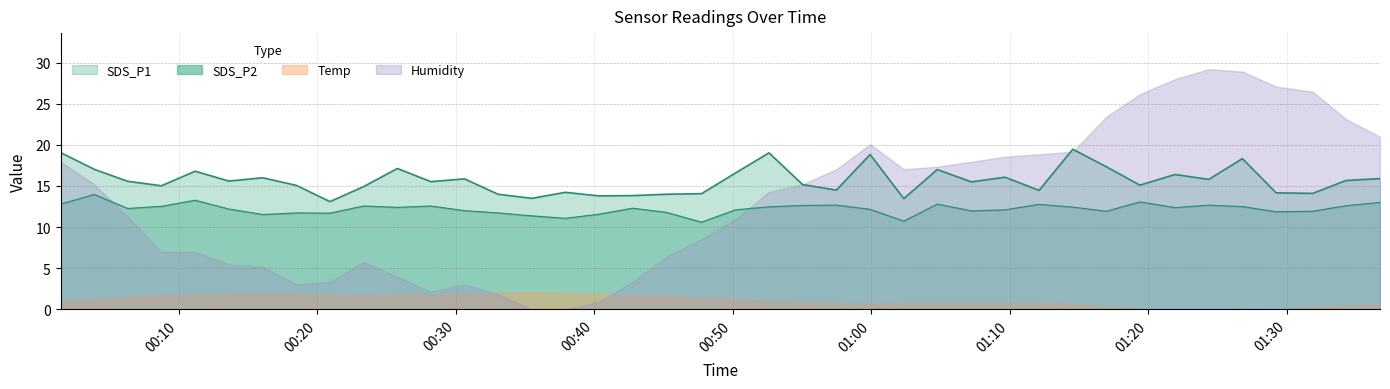

List the labels in order of SDS_P2 value, smallest first.

2021/10/19 00:47:46, 2021/10/19 01:02:22, 2021/10/19 00:37:56, 2021/10/19 00:35:30, 2021/10/19 00:16:05, 2021/10/19 00:40:21, 2021/10/19 00:20:56, 2021/10/19 00:18:31, 2021/10/19 00:33:04, 2021/10/19 00:45:12, 2021/10/19 01:29:15, 2021/10/19 01:17:00, 2021/10/19 01:31:53, 2021/10/19 01:07:15, 2021/10/19 00:30:39, 2021/10/19 00:50:12, 2021/10/19 01:09:40, 2021/10/19 00:59:56, 2021/10/19 00:13:38, 2021/10/19 00:06:20, 2021/10/19 00:42:47, 2021/10/19 01:21:57, 2021/10/19 00:25:48, 2021/10/19 01:14:34, 2021/10/19 00:52:38, 2021/10/19 01:26:49, 2021/10/19 00:08:46, 2021/10/19 00:23:22, 2021/10/19 00:28:13, 2021/10/19 01:34:18, 2021/10/19 00:55:04, 2021/10/19 00:57:30, 2021/10/19 01:24:23, 2021/10/19 01:12:08, 2021/10/19 00:01:29, 2021/10/19 01:04:47, 2021/10/19 01:36:45, 2021/10/19 01:19:25, 2021/10/19 00:11:12, 2021/10/19 00:03:55